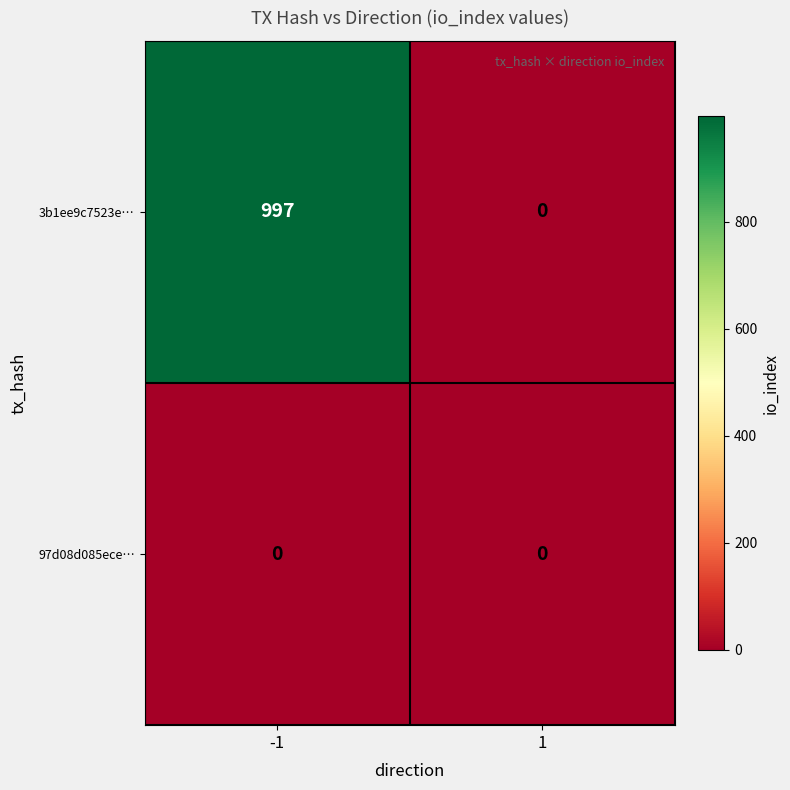

Reading left to right, extract all data points from this chart.

3b1ee9c7523e…: 997	0
97d08d085ece…: 0	0